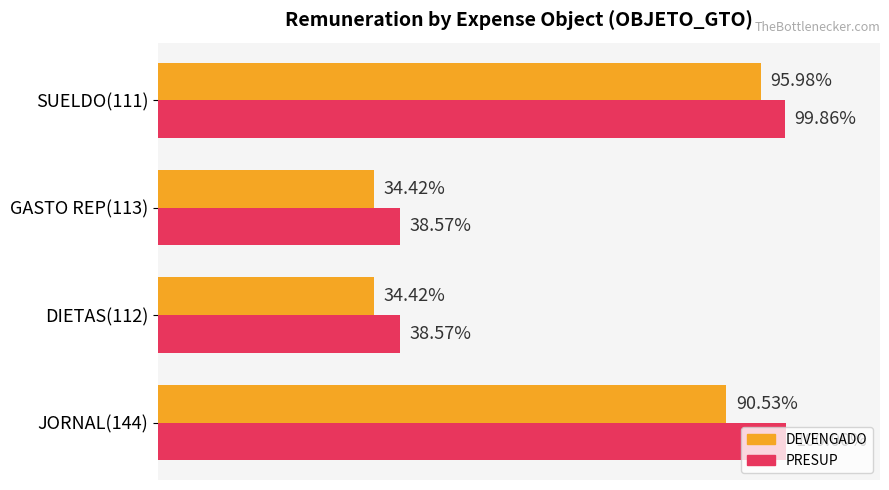

Which series has the largest total across all categories?

PRESUP